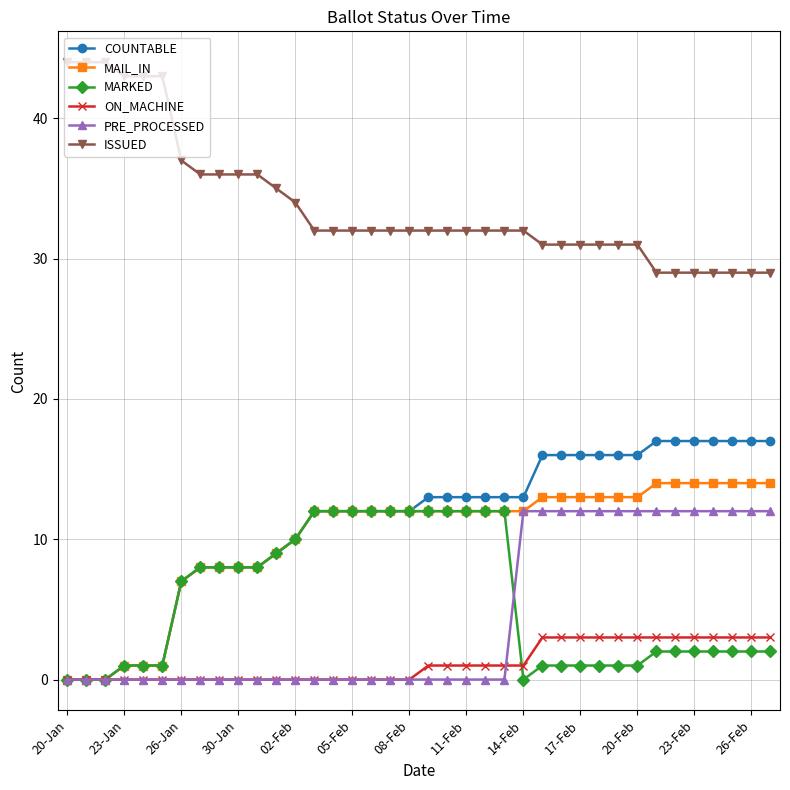

What are all the series names shown in the legend?

COUNTABLE, MAIL_IN, MARKED, ON_MACHINE, PRE_PROCESSED, ISSUED